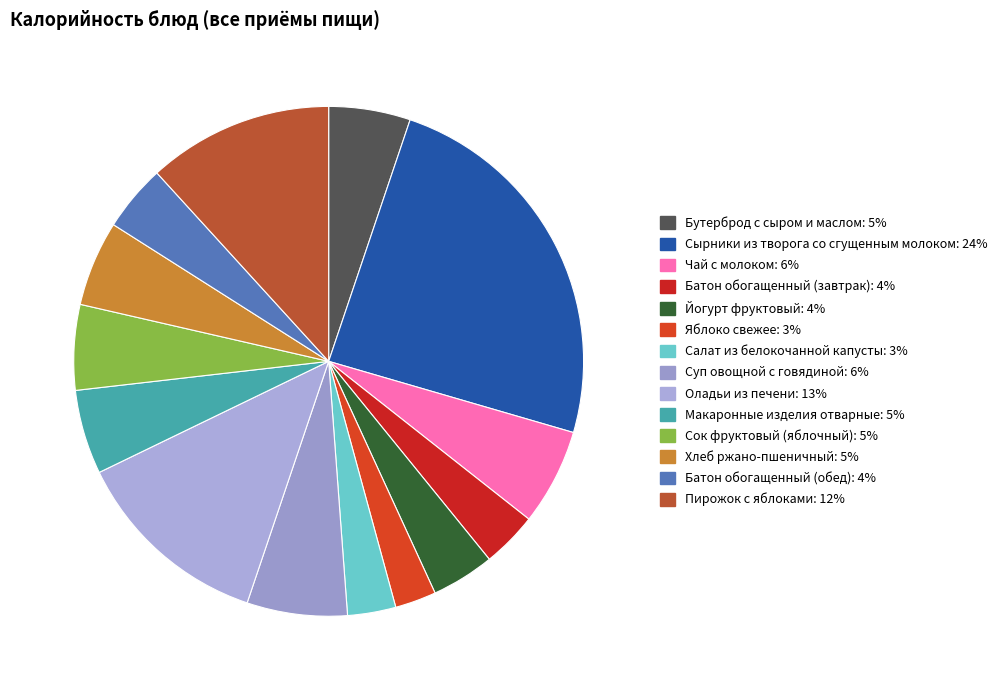

To the nearest percent, what is the difference between the largest and smallest slice percentages?

22%